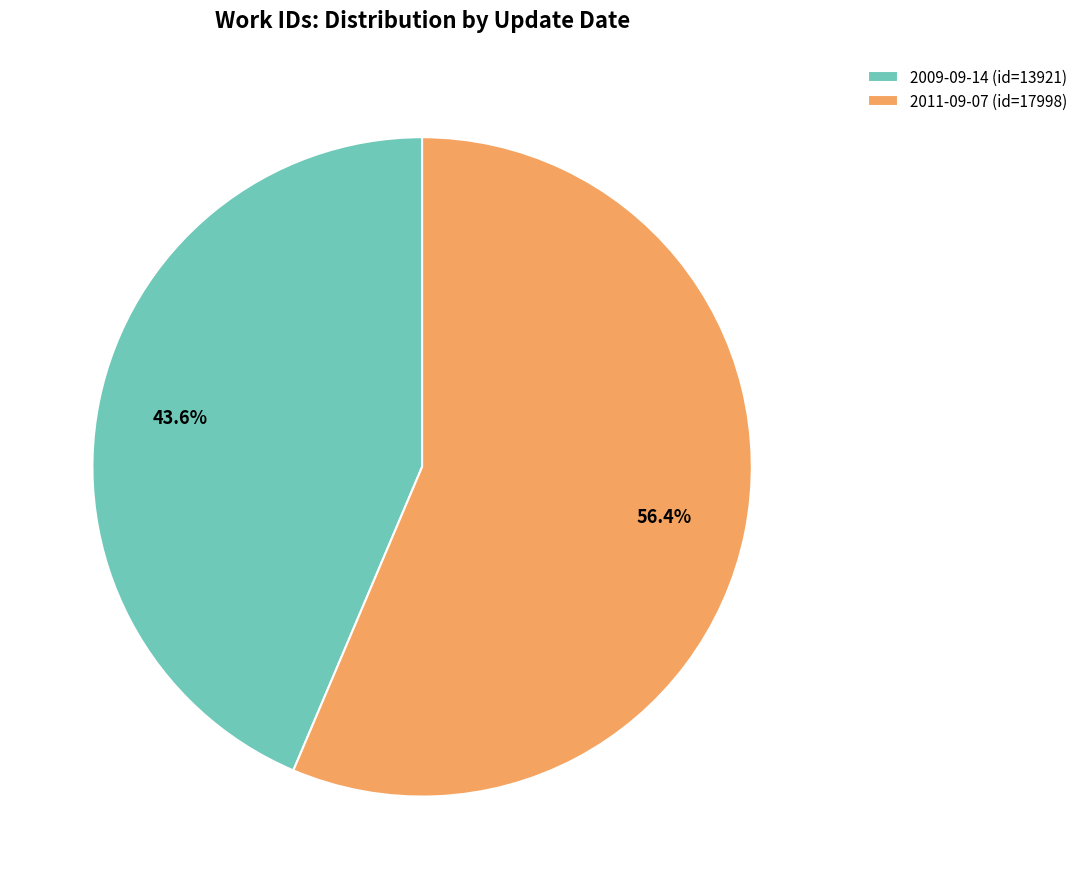

Which slice is the smallest?

2009-09-14